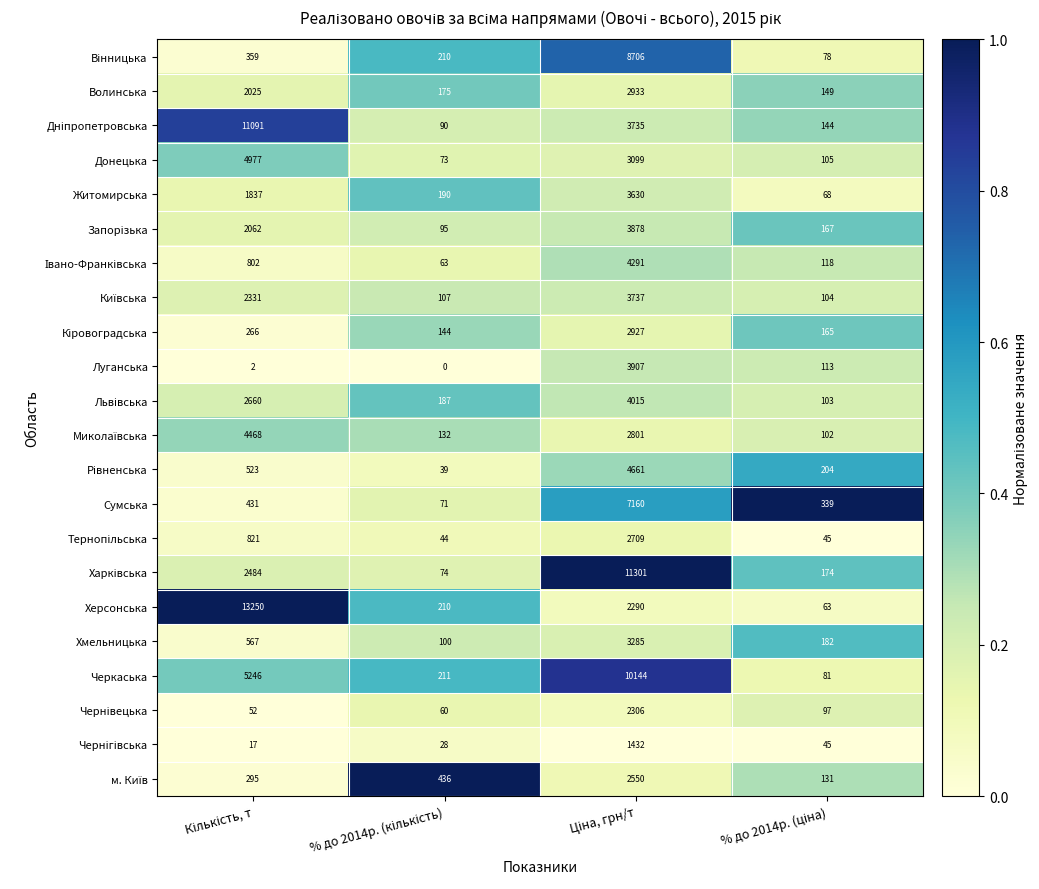

What is the greatest value displayed?

13250